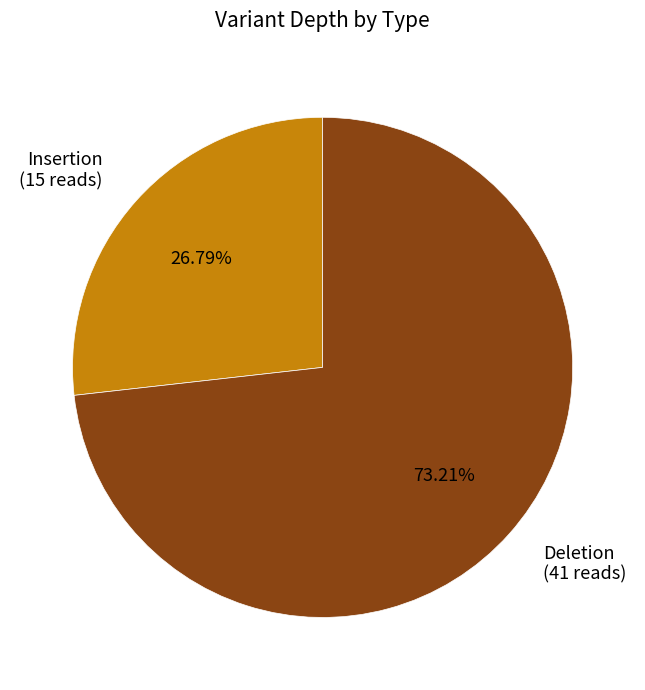

Is there a majority slice in this chart?

Yes